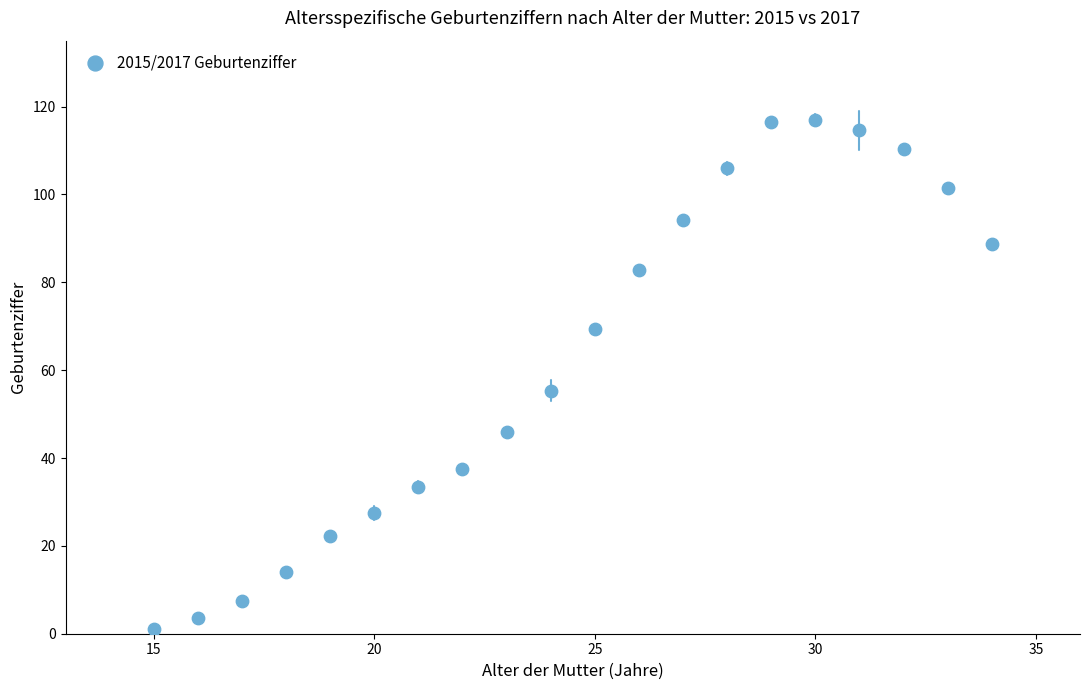

What Y value in the scatter plot is closest to 59?

55.4